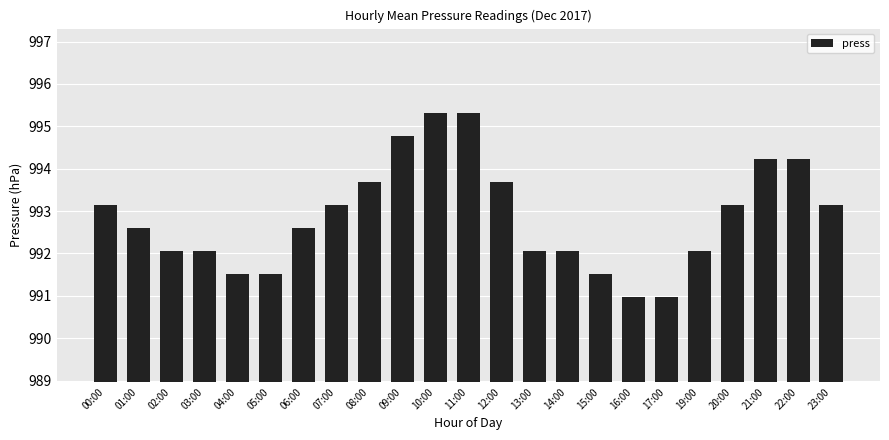

Reading left to right, list all the values displayed in this chart.

00:00=993.1	01:00=992.6	02:00=992.1	03:00=992.1	04:00=991.5	05:00=991.5	06:00=992.6	07:00=993.1	08:00=993.7	09:00=994.8	10:00=995.3	11:00=995.3	12:00=993.7	13:00=992.1	14:00=992.1	15:00=991.5	16:00=991.0	17:00=991.0	19:00=992.1	20:00=993.1	21:00=994.2	22:00=994.2	23:00=993.1